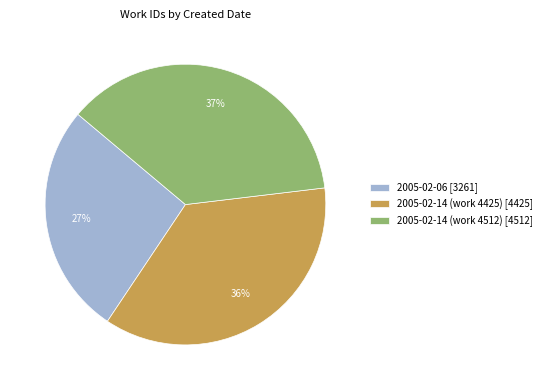

How many segments does this pie chart have?

3